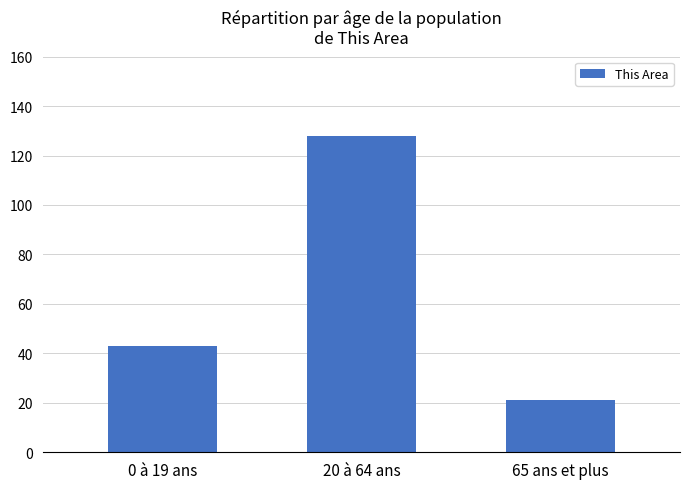

Which category has the highest value across all series?

20 à 64 ans